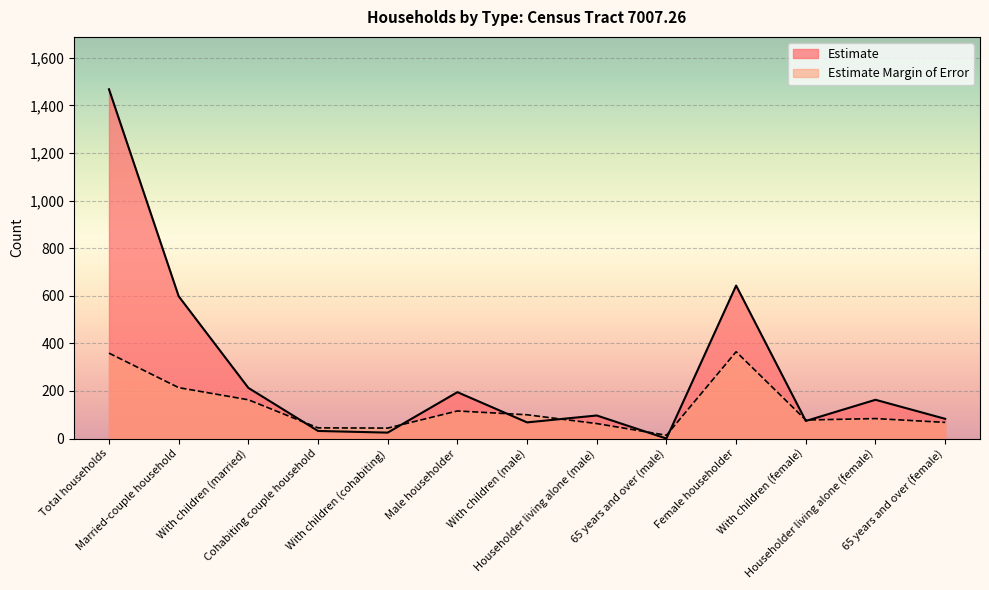

What is the lowest value of the Estimate Margin of Error series?

14